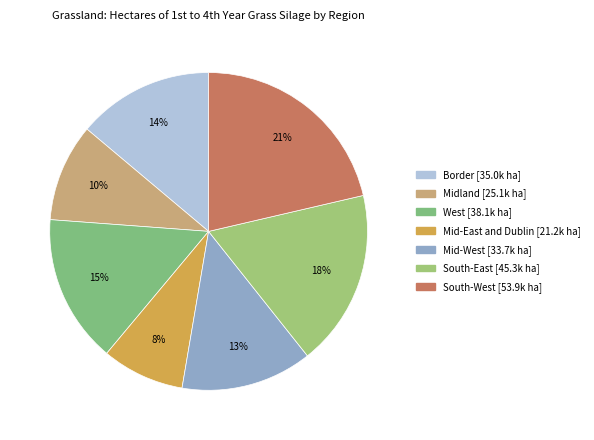

Is there a majority slice in this chart?

No